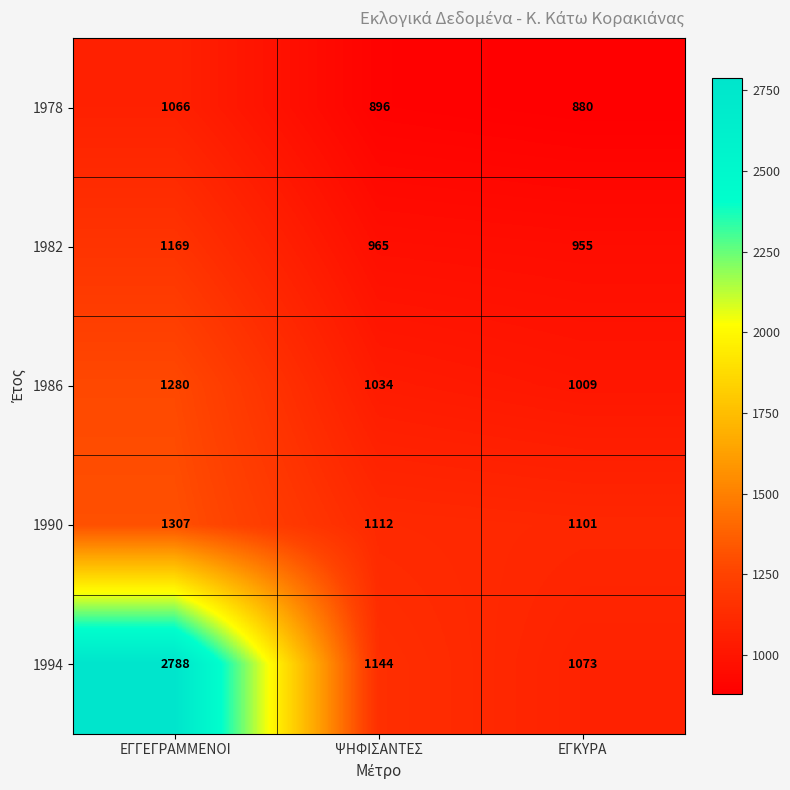

What is the spread (max minus min) of values at ΨΗΦΙΣΑΝΤΕΣ?

248